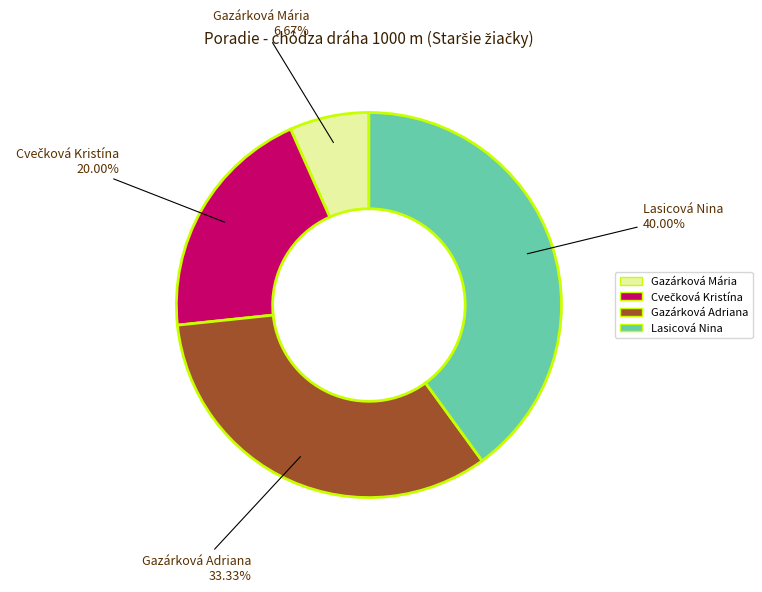

How much of the chart is everything except Gazárková Mária?

93.3%